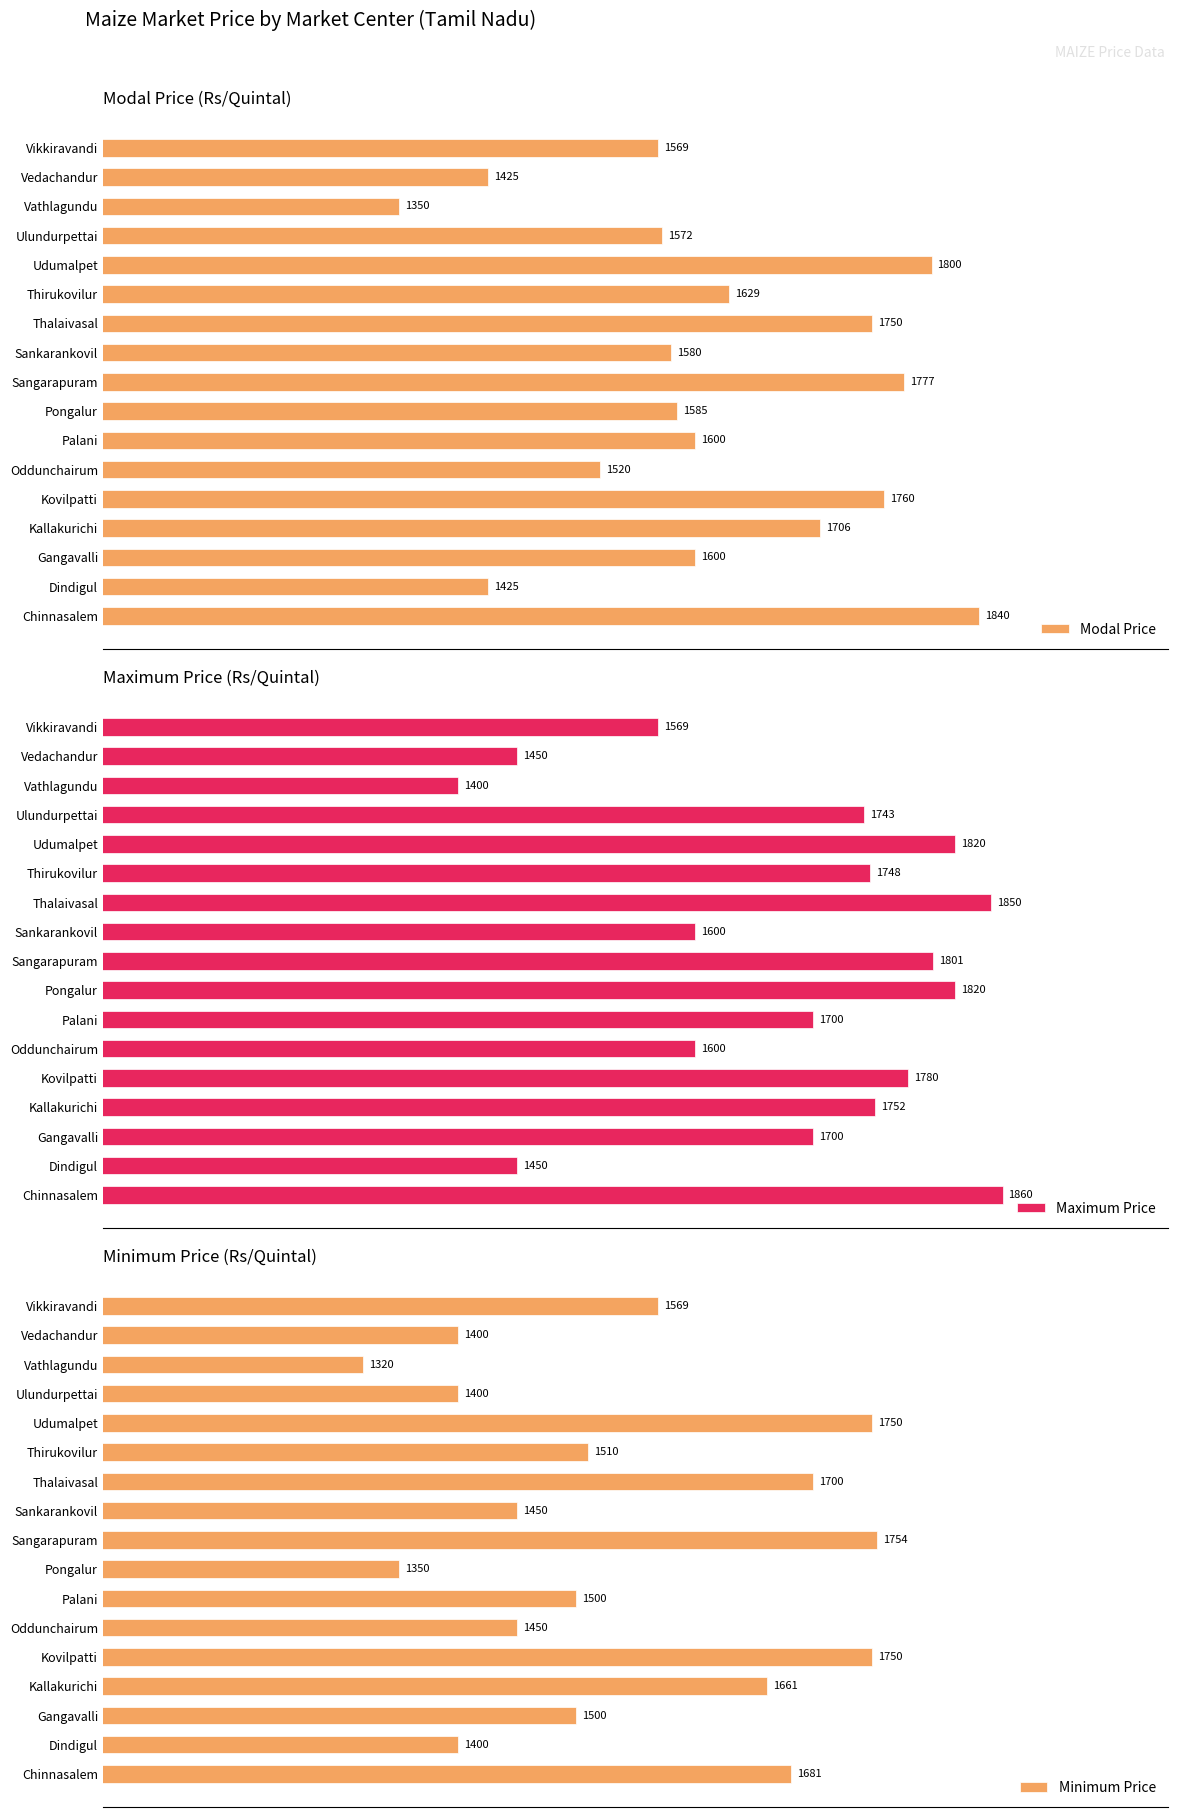

Are the bars grouped side by side (vs. stacked)?

Yes